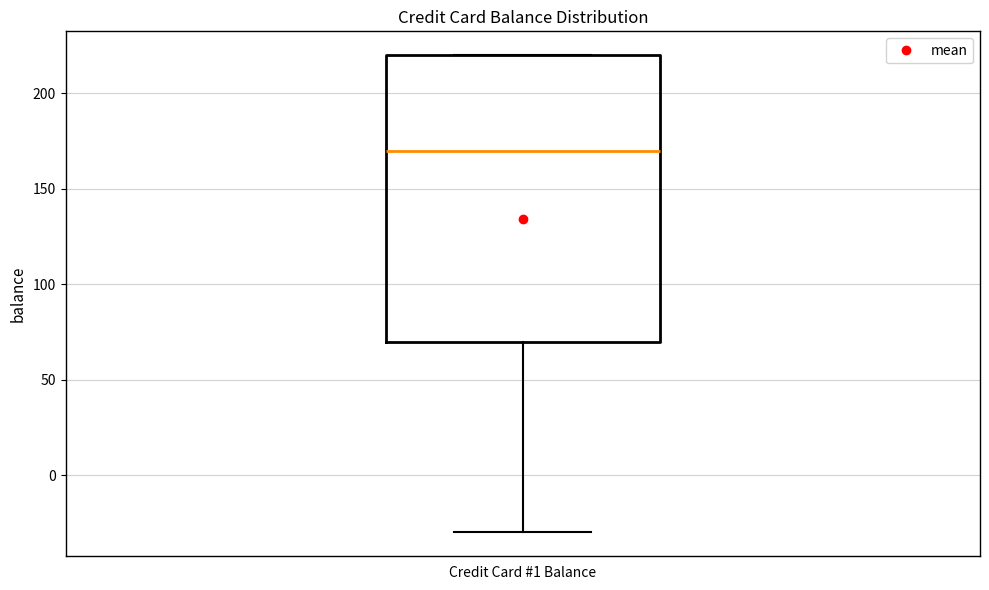

Transcribe this box plot: give where the median line is, the range the box spans, and where the two whiskers end, as read against the y-axis. The values are not printed on the chart, so give them approximately, as read against the axis.

median 170, box 70 to 220, whiskers -30 to 220